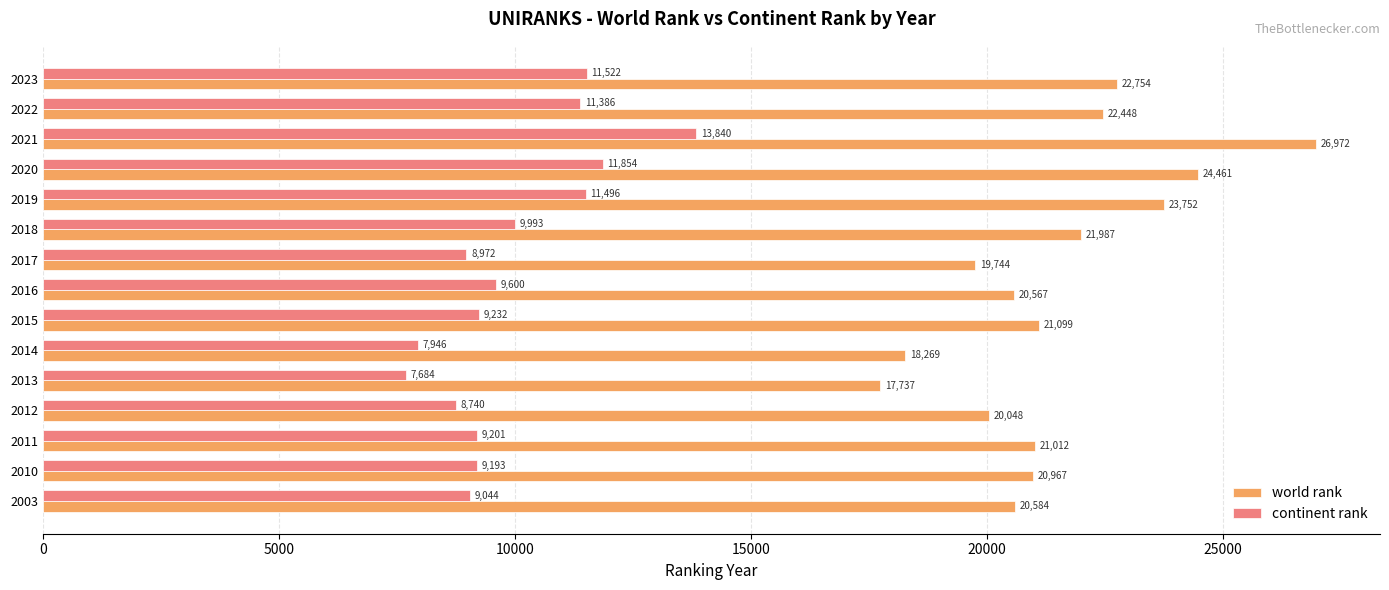

At which label does continent rank reach its peak?

2021